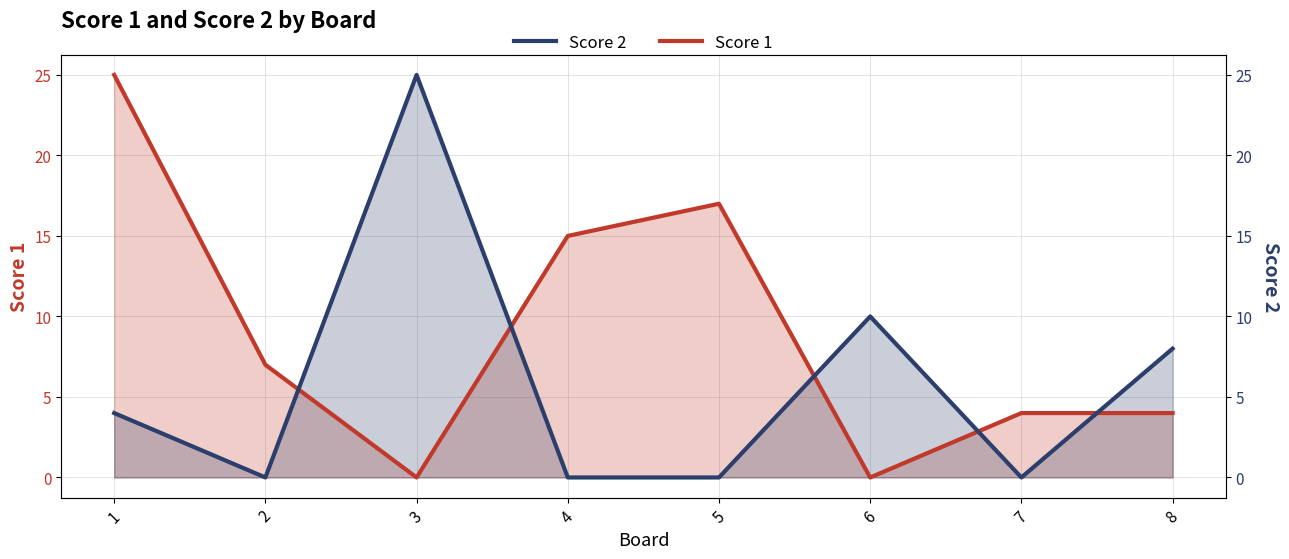

List the series in order of their overall mean, highest first.

Score 1, Score 2